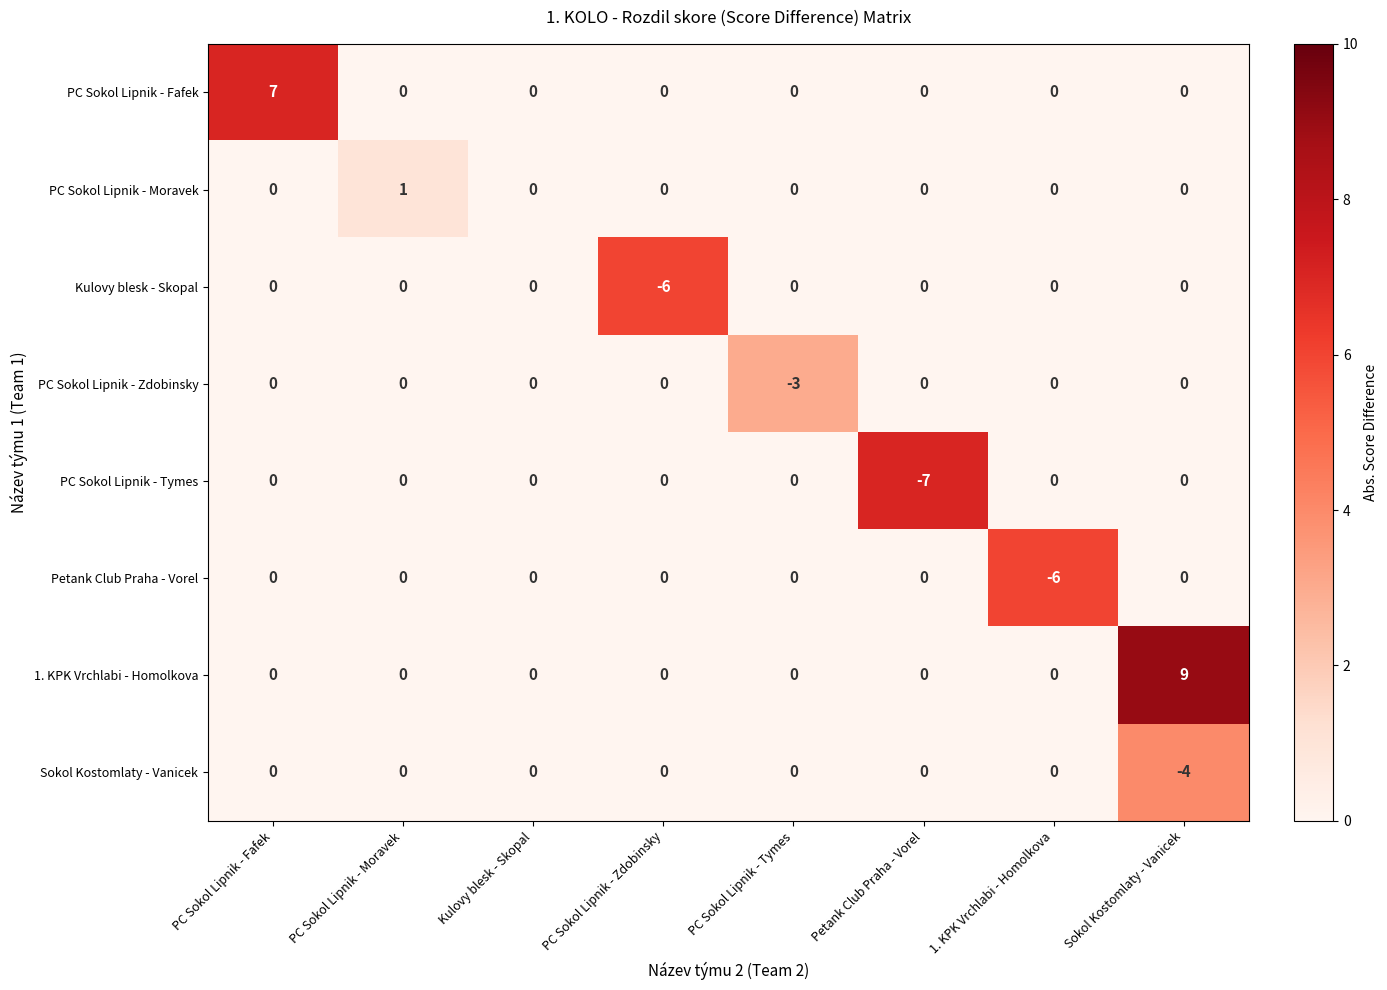

How many data points does each series have?

8